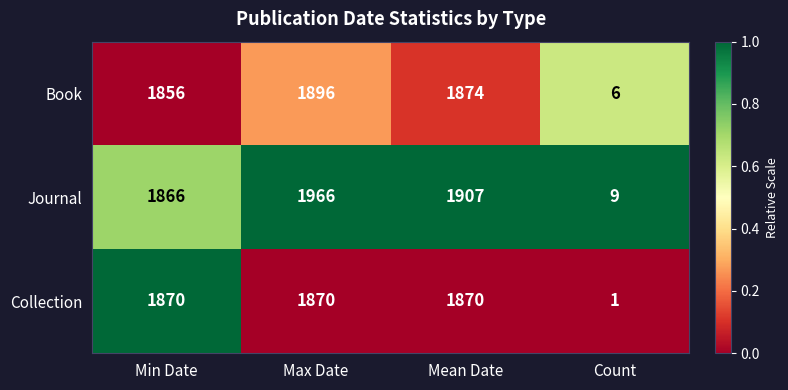

At which category is the sum across all series the highest?

Max Date